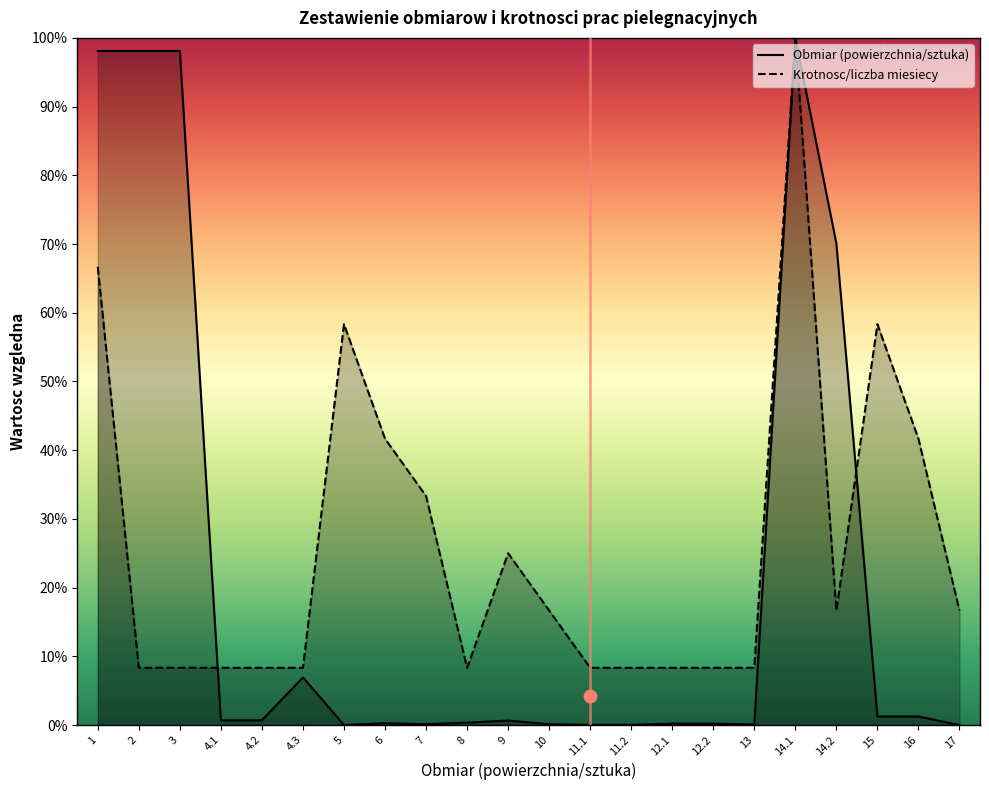

Is the value of Obmiar (powierzchnia/sztuka) at 12.1 greater than the value of Krotnosc/liczba miesiecy at 12.2?

No